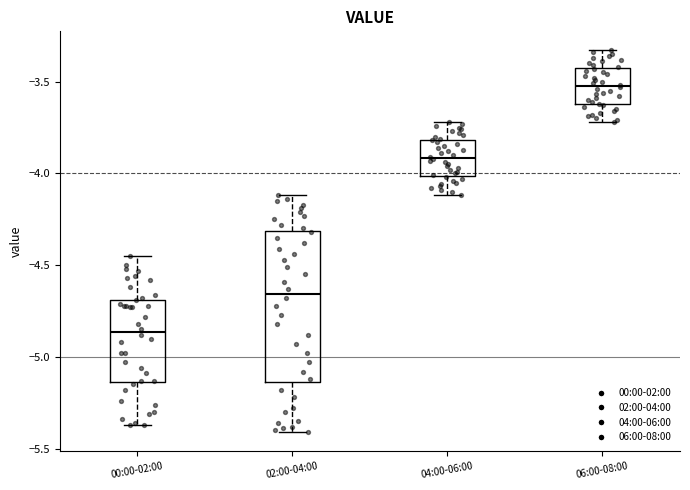

Reading left to right, transcribe this box plot: for each box, give where its median line is, the range the box spans, and where its two whiskers end, as read against the y-axis. The values are not printed on the chart, so give them approximately, as read against the axis.

00:00-02:00: median -4.85, box -5.15 to -4.70, whiskers -5.35 to -4.45
02:00-04:00: median -4.65, box -5.15 to -4.30, whiskers -5.40 to -4.10
04:00-06:00: median -3.90, box -4.00 to -3.80, whiskers -4.10 to -3.70
06:00-08:00: median -3.50, box -3.60 to -3.45, whiskers -3.70 to -3.35